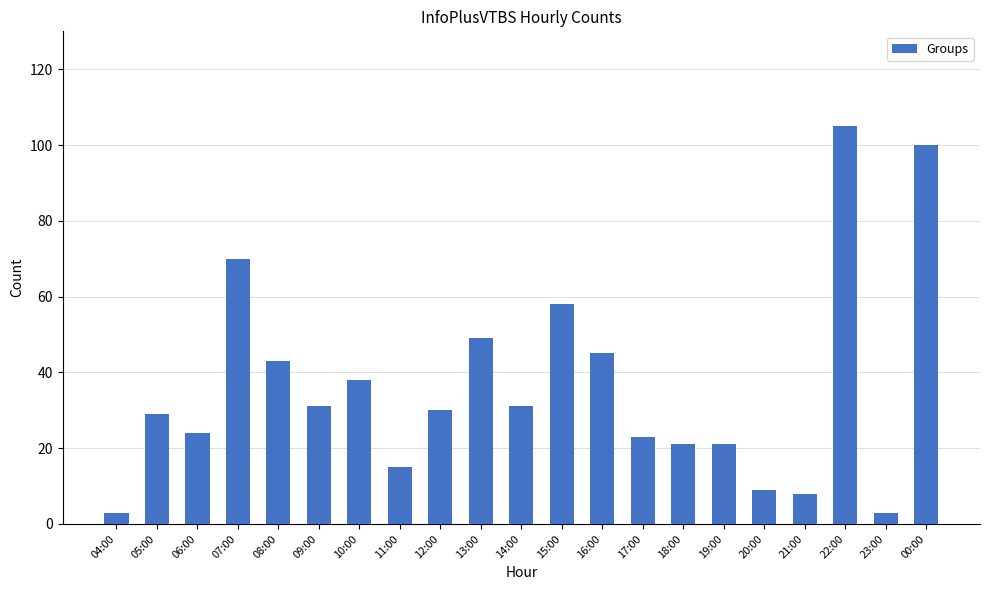

Is it true that the value at 13:00 is 72?

False